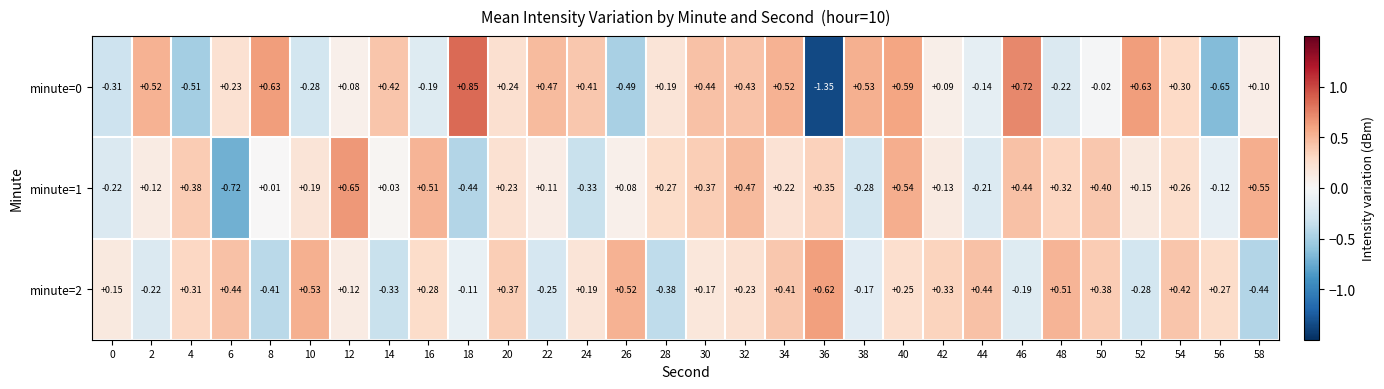

How many values in minute=1 are above zero?

23